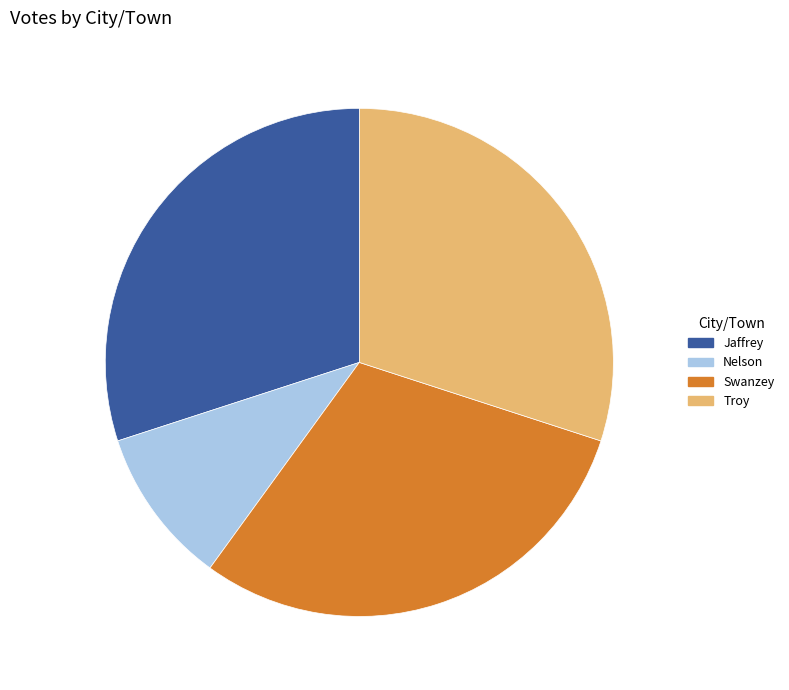

Approximately how many times larger is the value at Swanzey compared to Nelson?

3.0